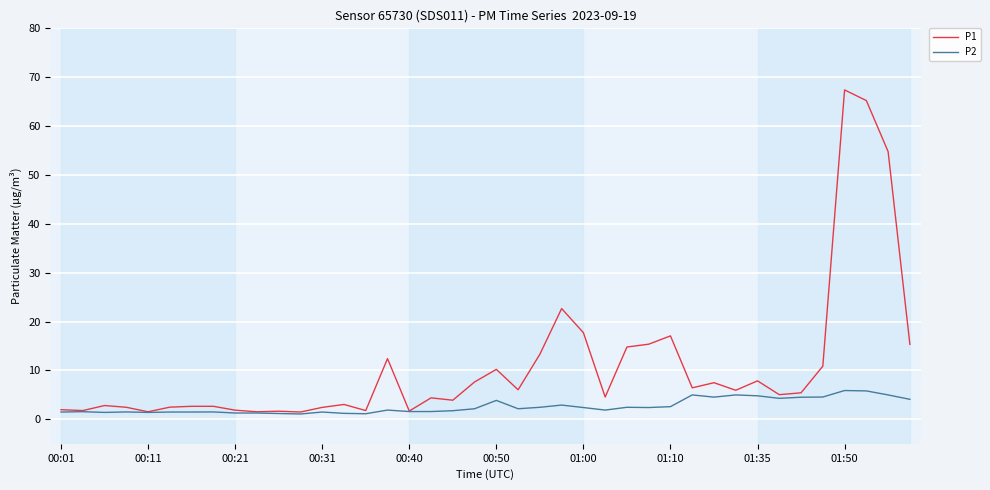

Which series has the largest total across all categories?

P1